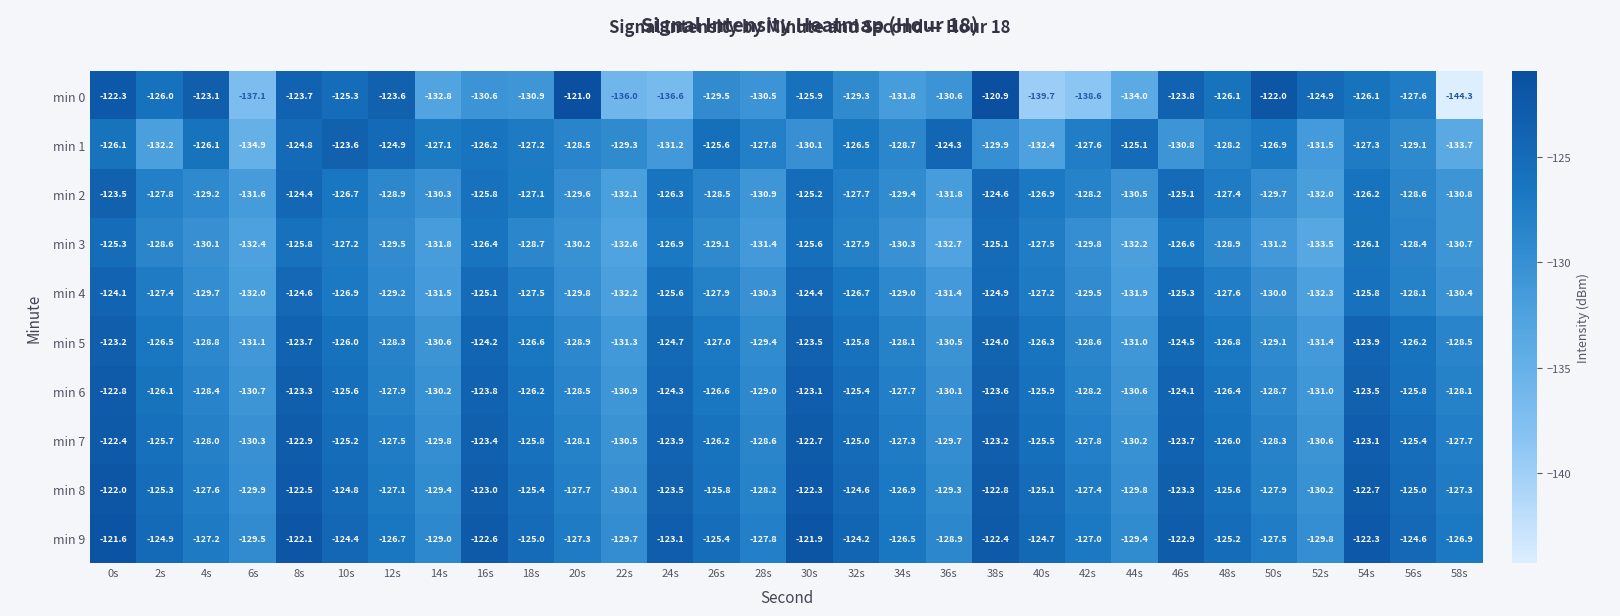

What is the average value of the min 7 series?

-126.5